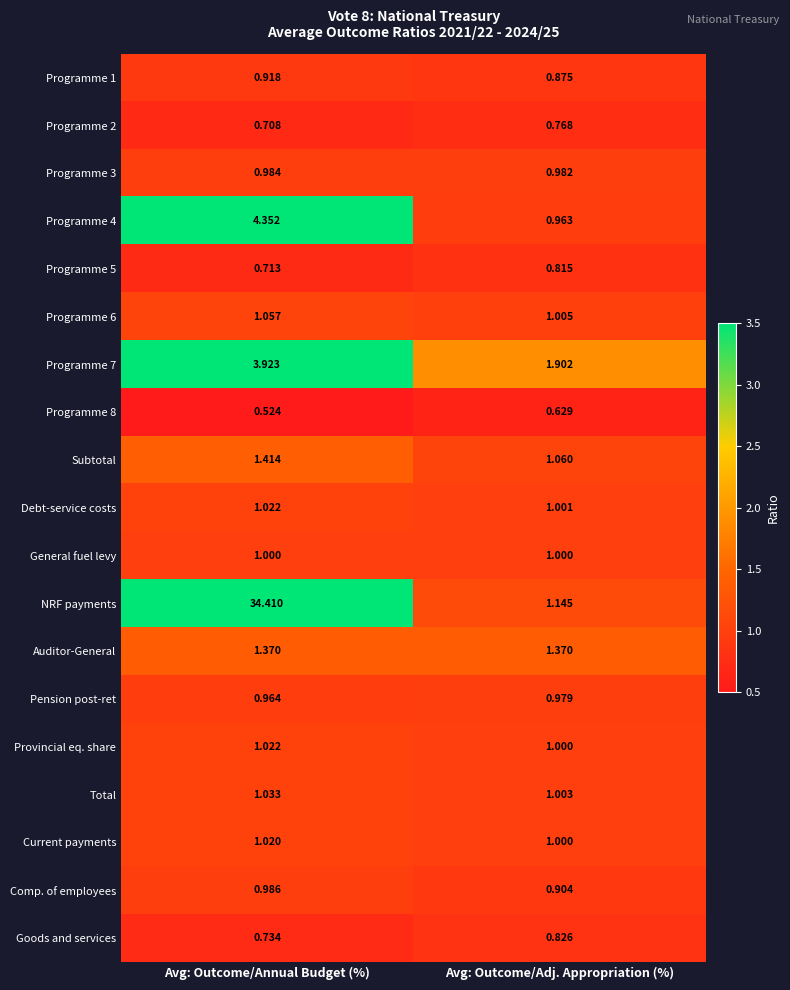

Which category has the highest value across all series?

Avg: Outcome/Annual Budget (%)